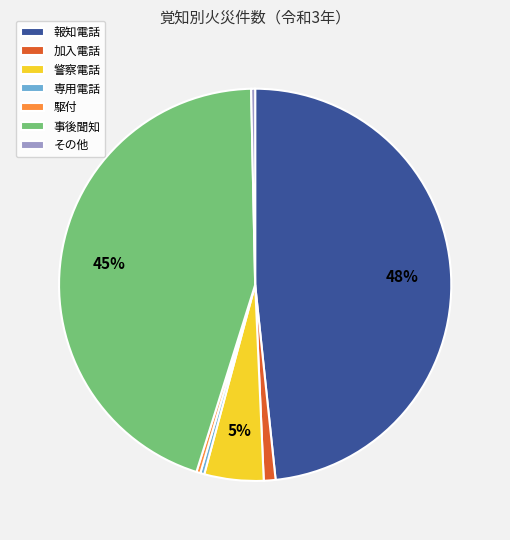

Is the sum of 専用電話 and その他 greater than half?

No